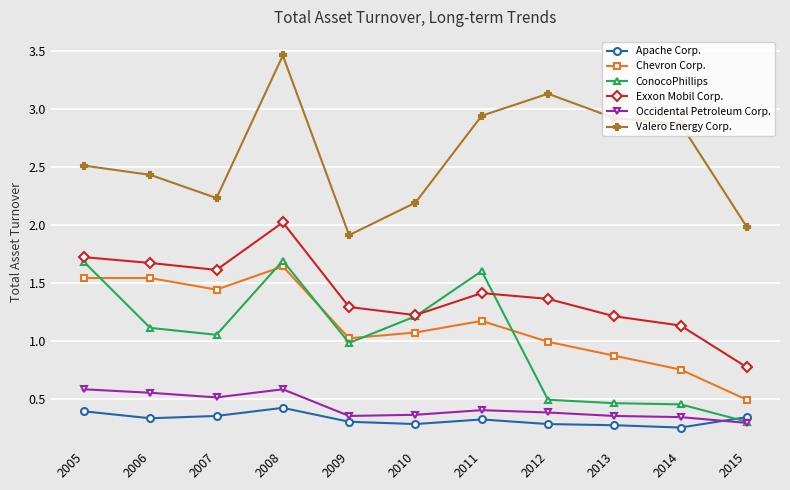

Is it true that Exxon Mobil Corp. equals 1.3 at 2009?

True